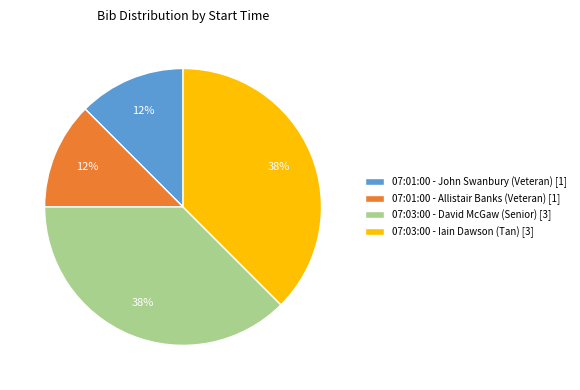

Combined, do 07:03:00 - David McGaw (Senior) [3] and 07:03:00 - Iain Dawson (Tan) [3] account for over 50%?

Yes